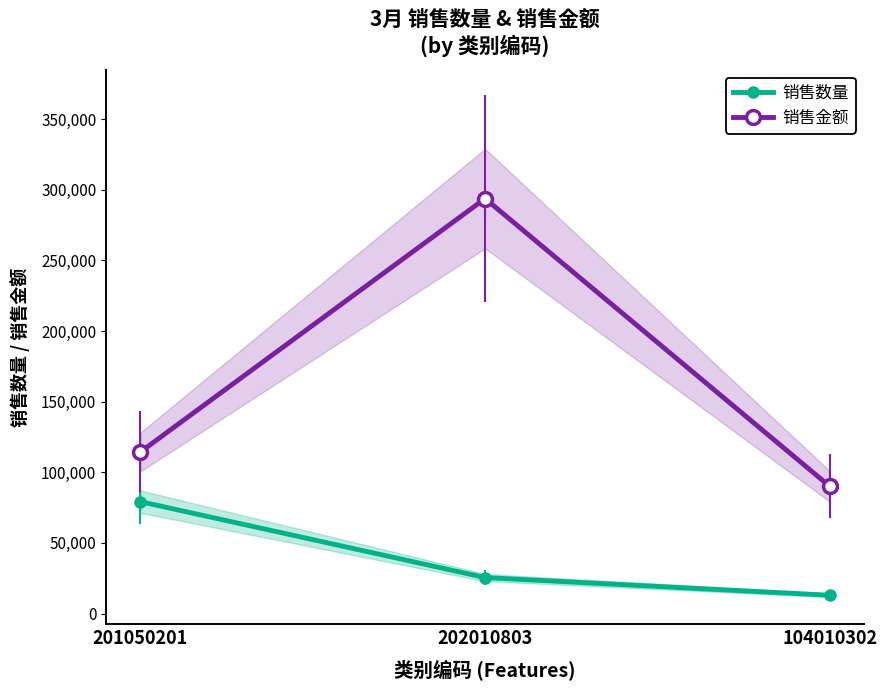

Between 201050201 and 104010302, which series saw the biggest shift?

销售数量